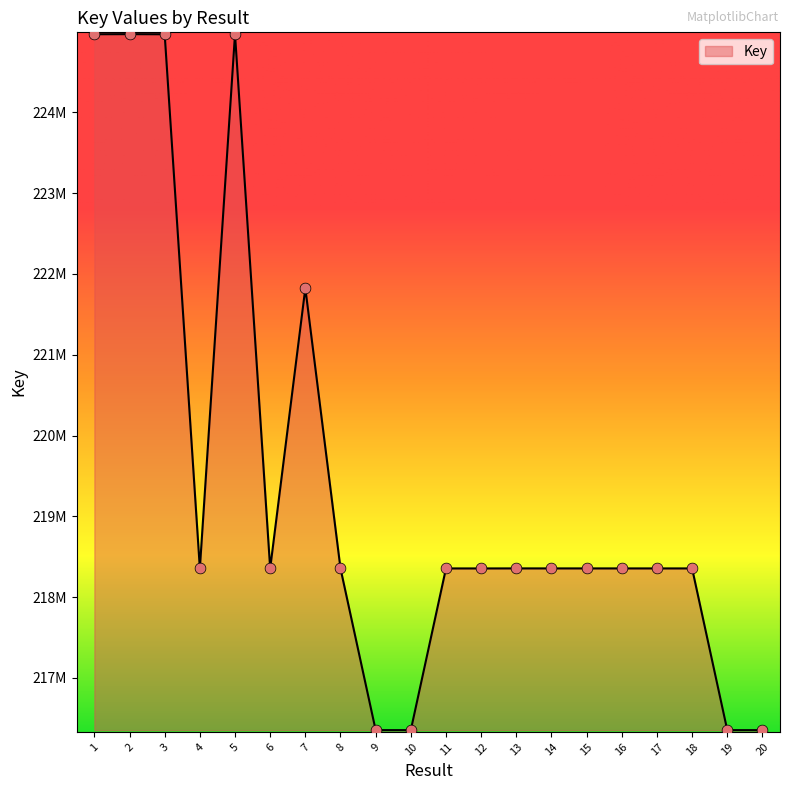

What is the ratio of the value at 11 to the value at 19?

1.0